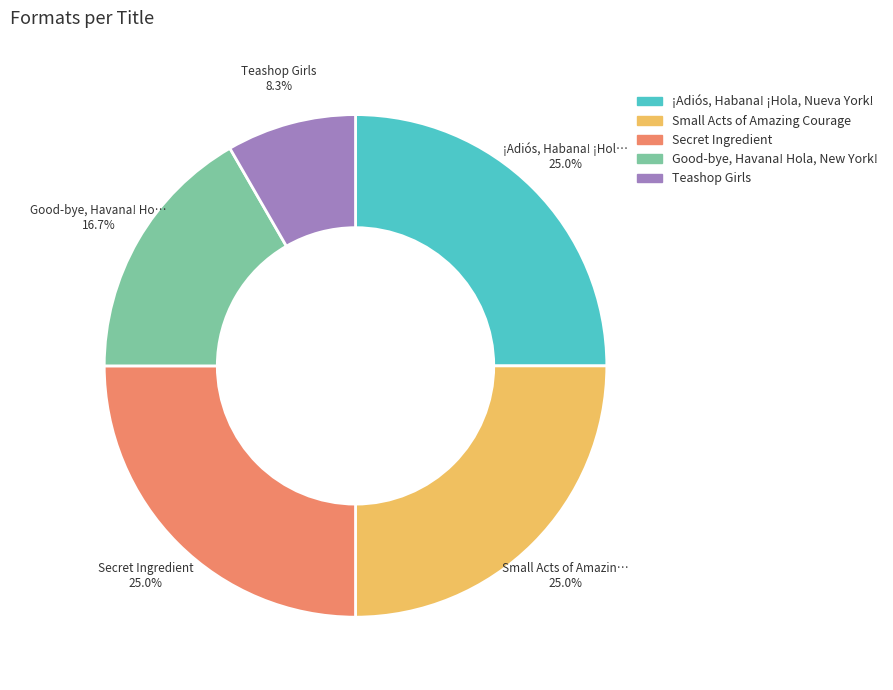

What percentage is the Secret Ingredient slice, to the nearest percent?

25%